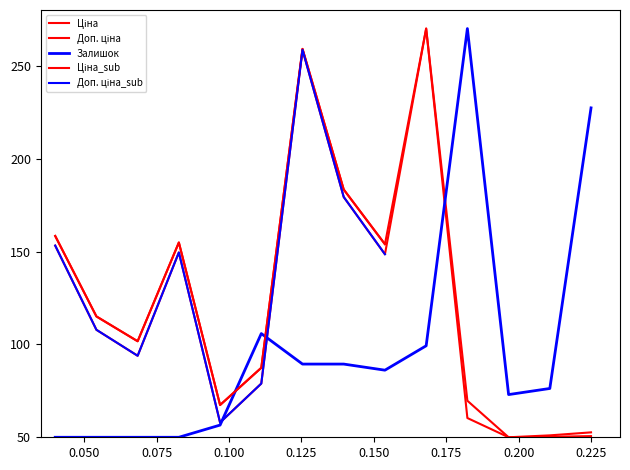

Rank the series by their average value, from lowest to highest.

Залишок, Доп. ціна, Ціна